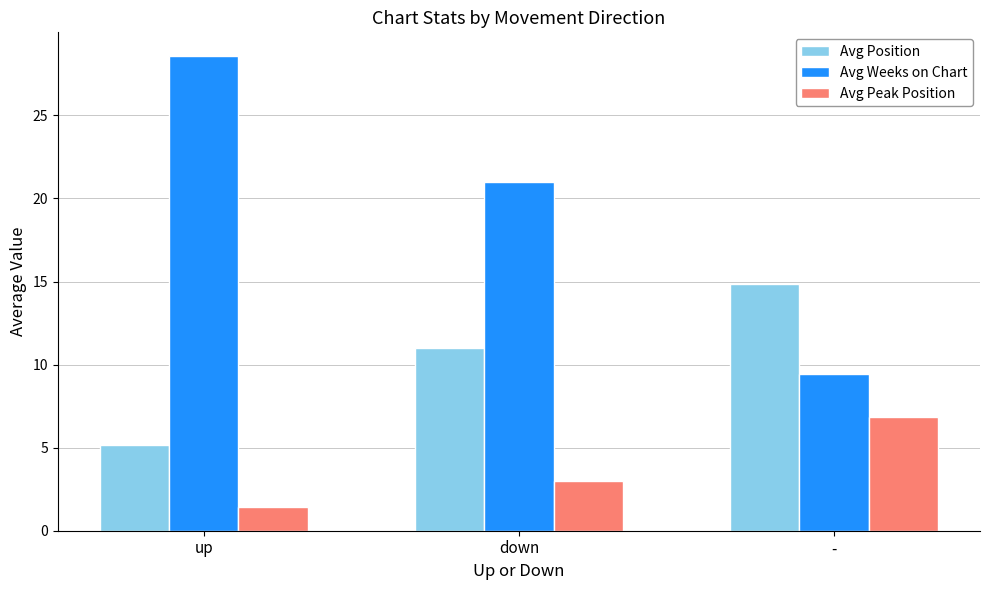

What is the label of the 1st bar from the right?

-